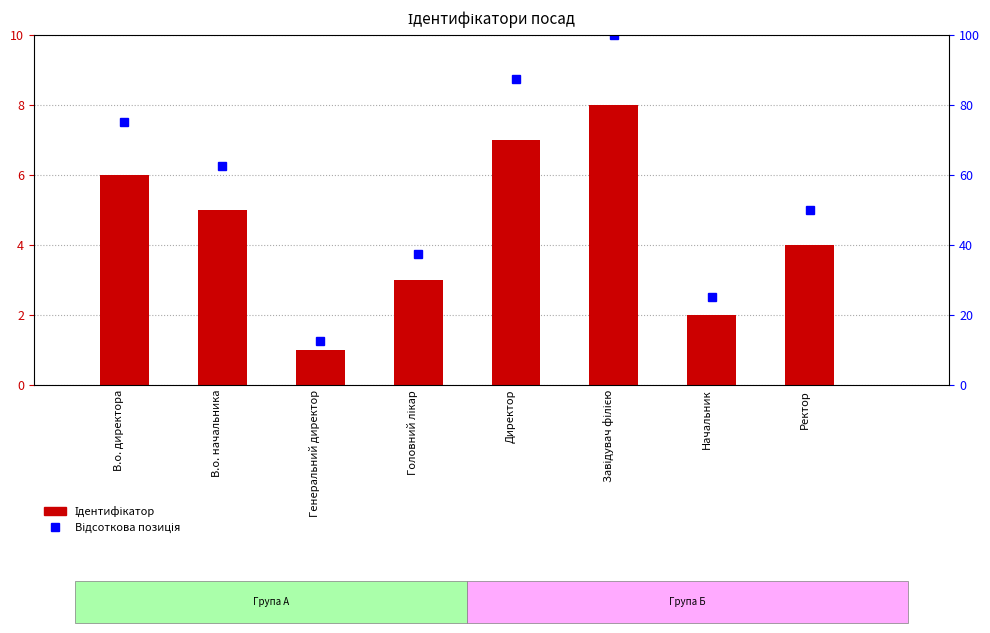

Does the chart contain any negative values?

No